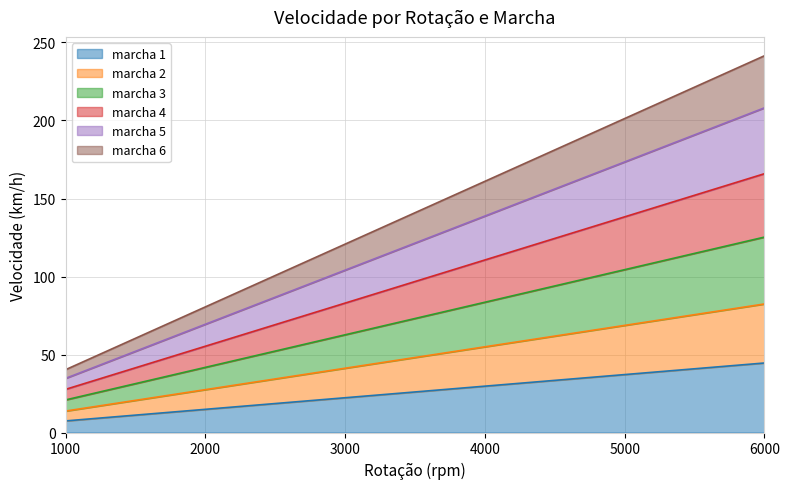

List the labels in order of marcha 2 value, smallest first.

1000, 1500, 2000, 2500, 3000, 3500, 4000, 4500, 5000, 5500, 6000